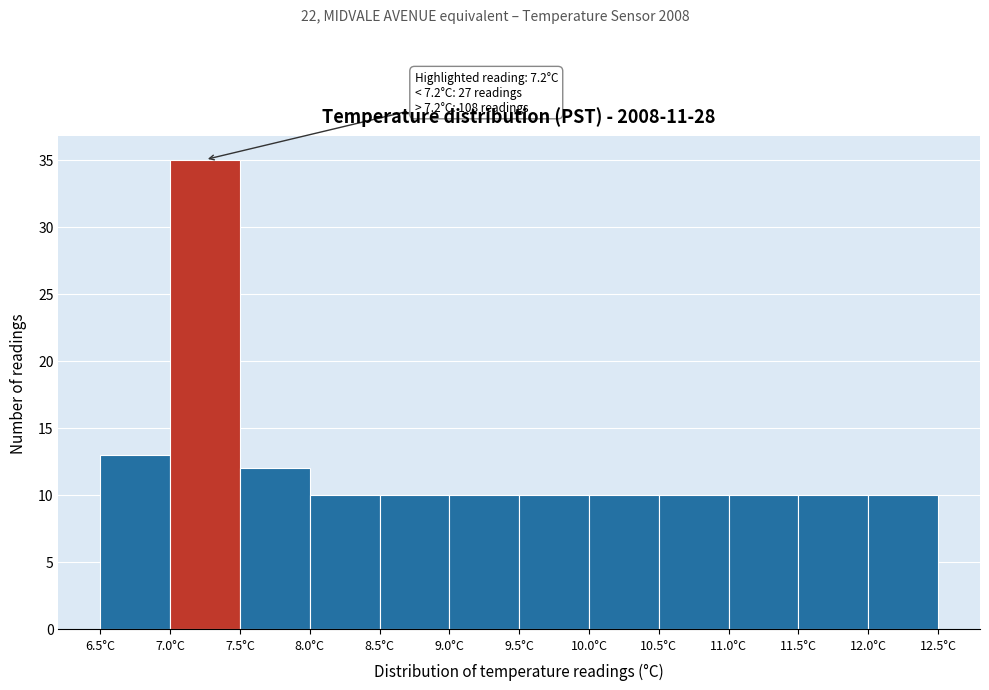

Over which range of the x-axis is the bar tallest?

7.0 to 7.5